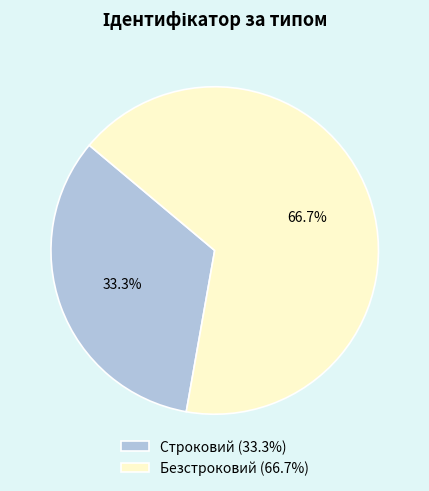

Which slice is the smallest?

Строковий